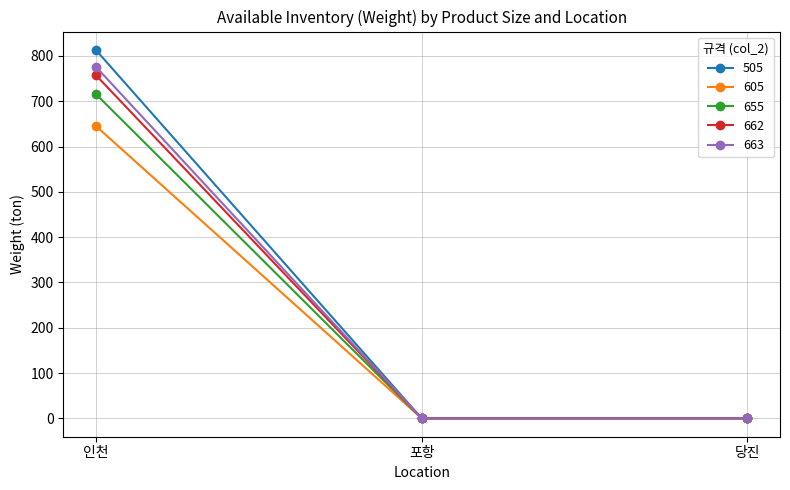

Which series has the widest spread of values?

505